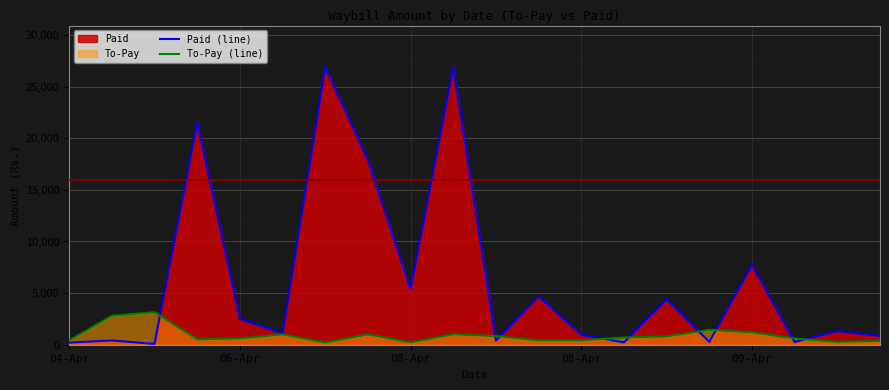

How many distinct data groups are displayed?

2